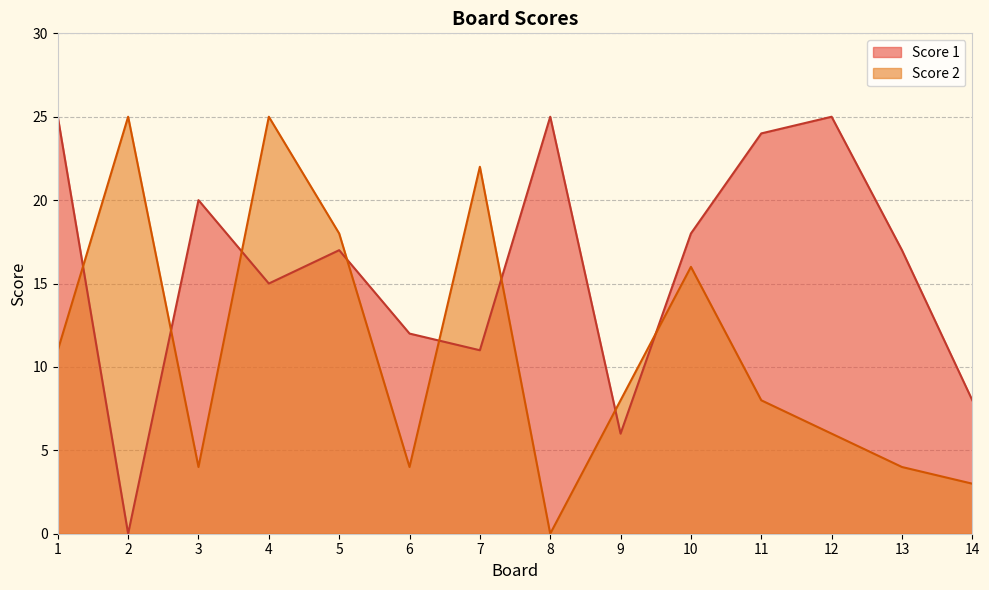

What is the value of the Score 1 point at the 5th from the left?

17